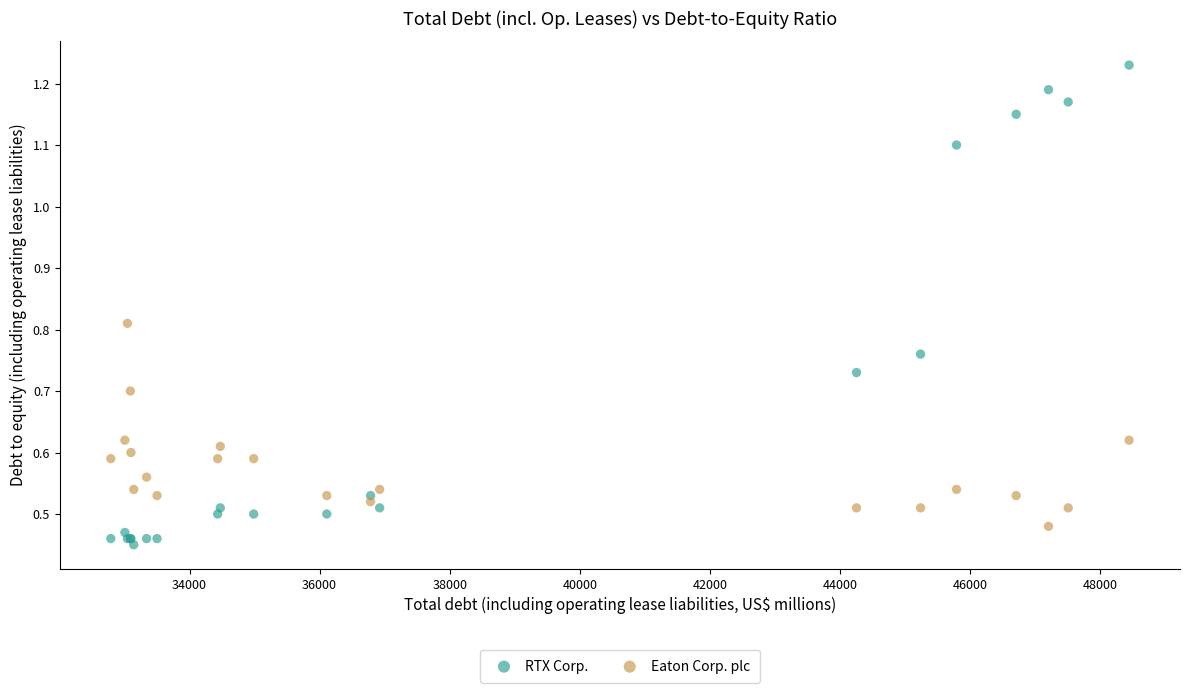

Which series contains the highest Y value?

RTX Corp.